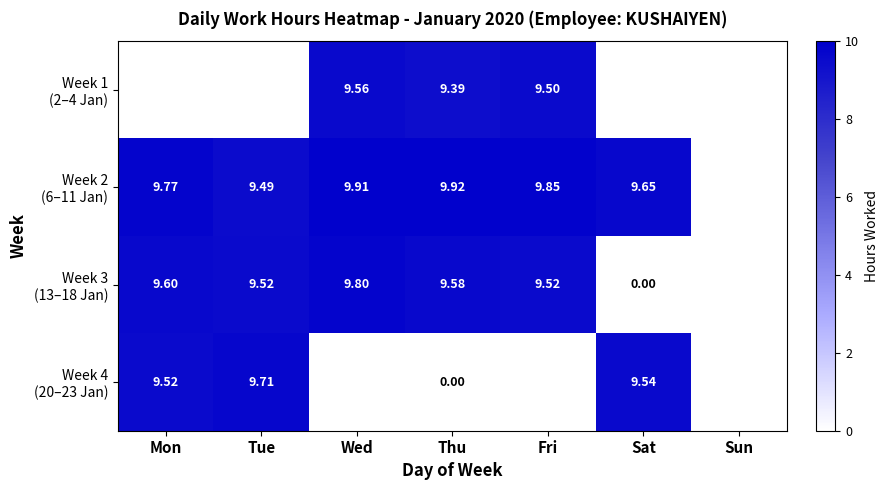

How many values in Week 3 (13–18 Jan) are above zero?

5